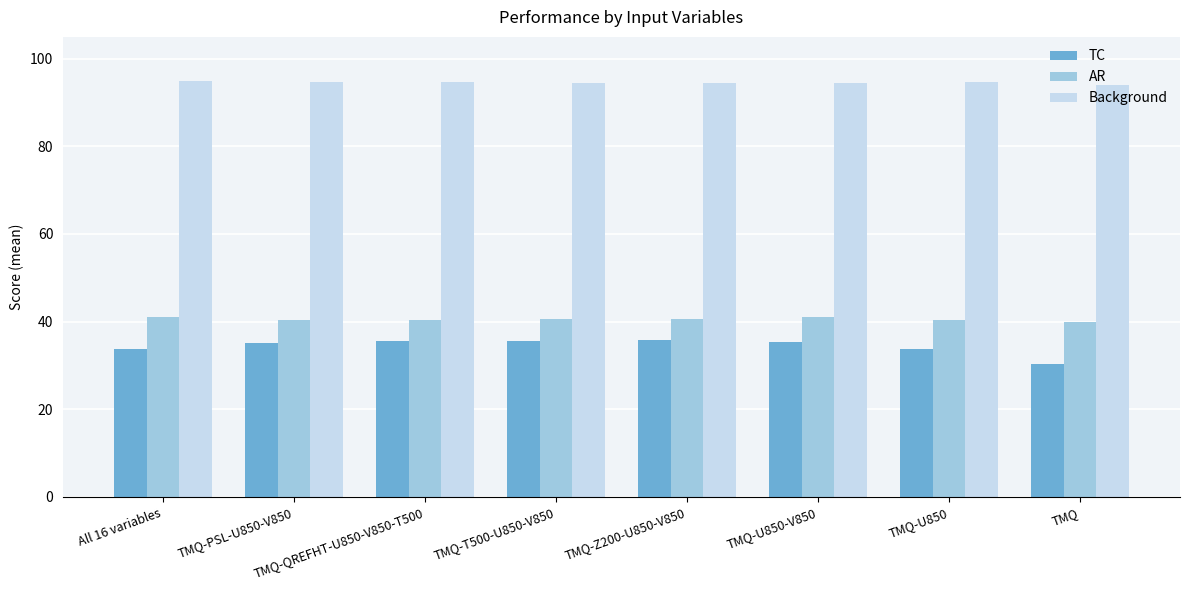

Which series changed the most between TMQ-PSL-U850-V850 and TMQ?

TC